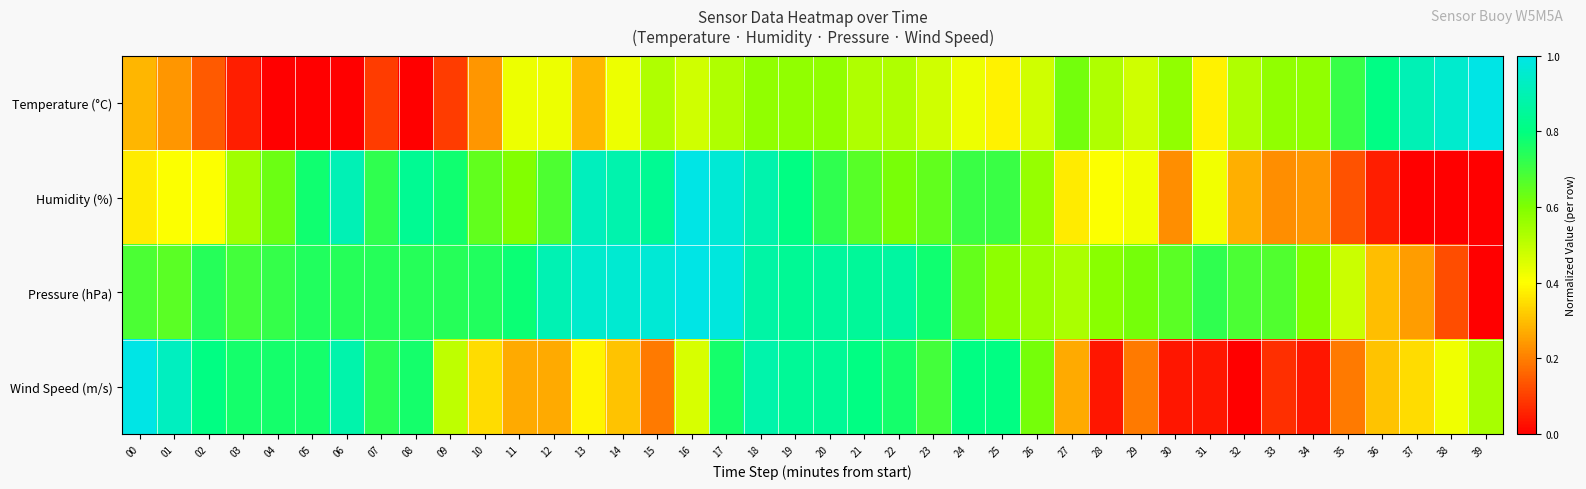

Between 06 and 30, which series saw the biggest shift?

Wind Speed (m/s)